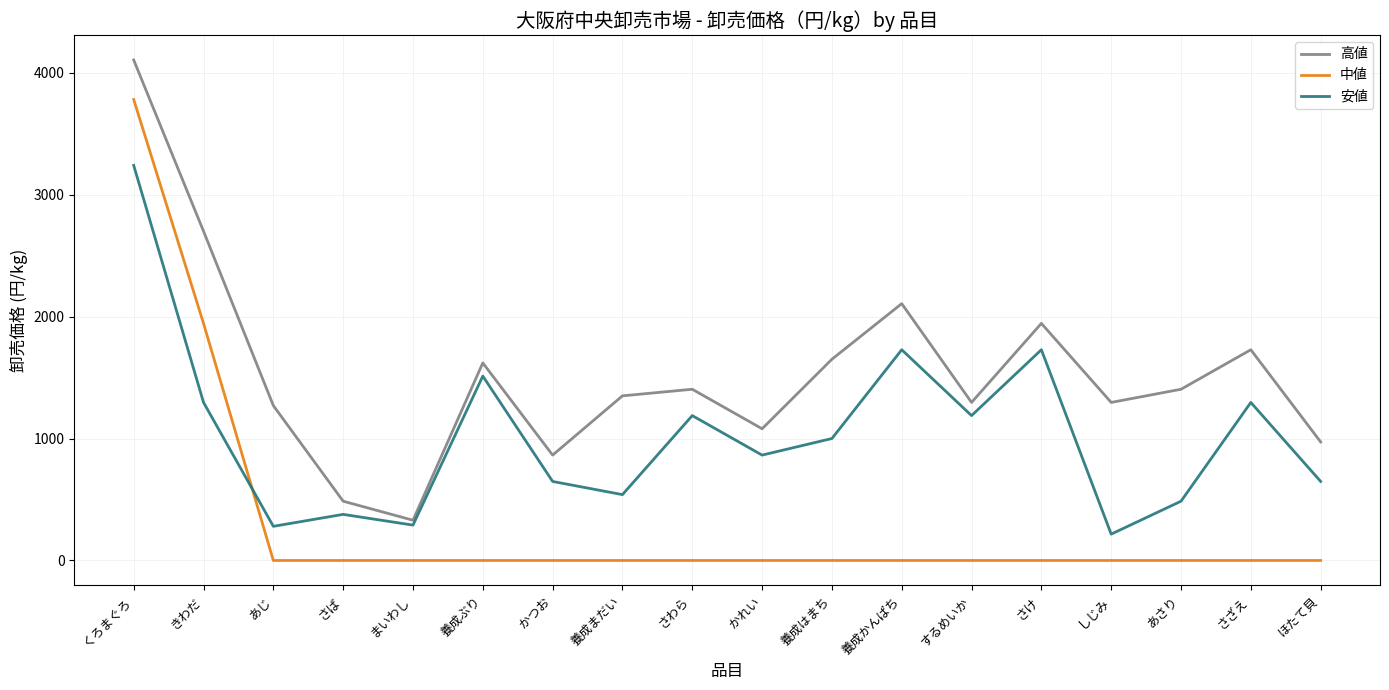

At which category does 安値 reach its first local valley?

あじ